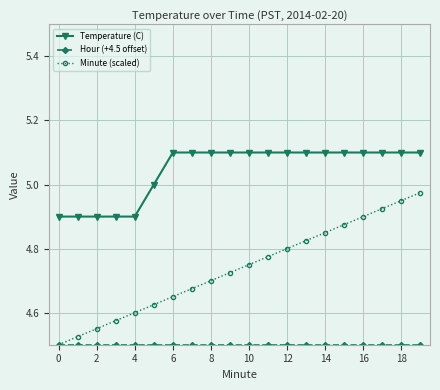

What is the value of the Temperature (C) point at the 10th from the left?

5.1